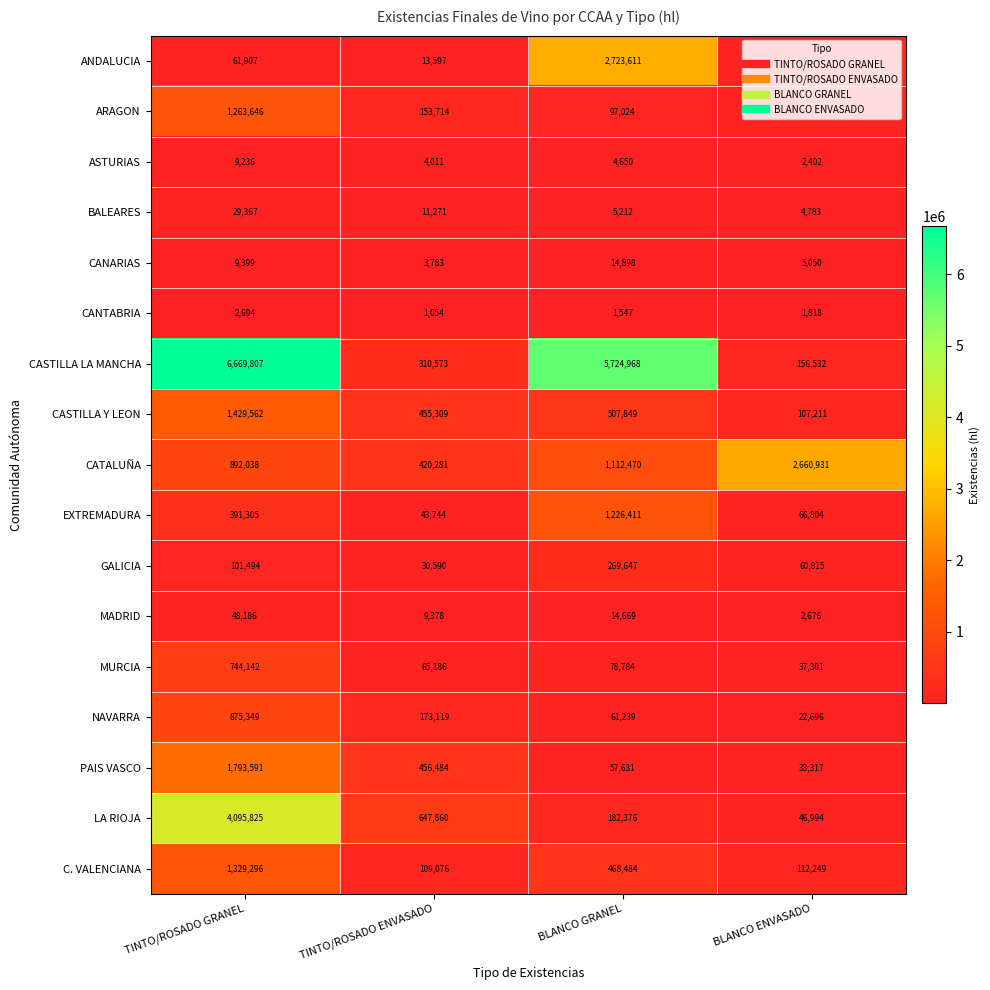

What is the sum of the C. VALENCIANA values at BLANCO ENVASADO and TINTO/ROSADO GRANEL?

1441545